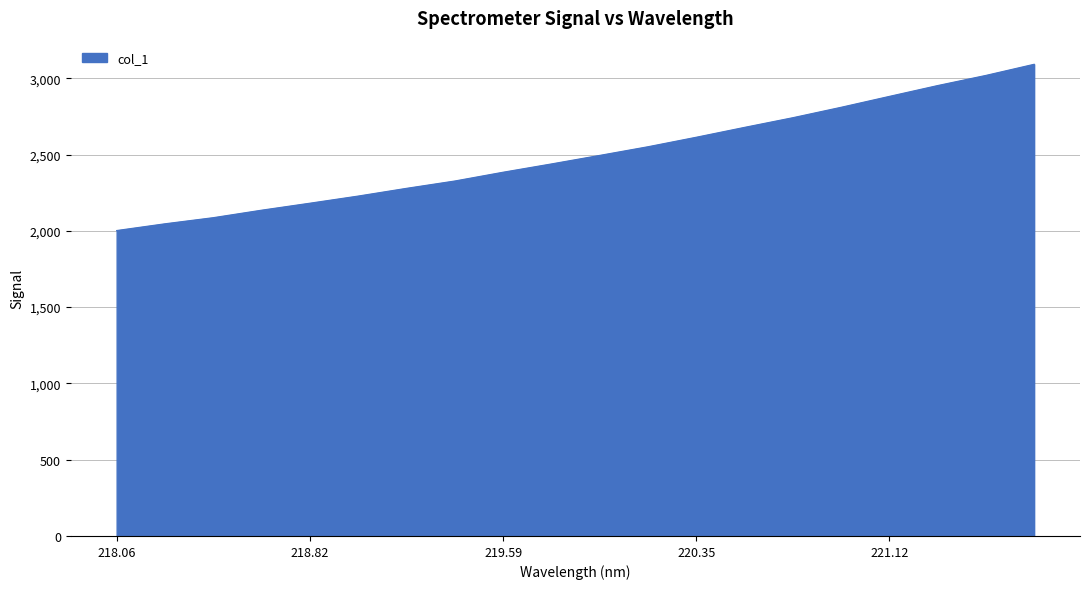

What is the average value?

2497.1